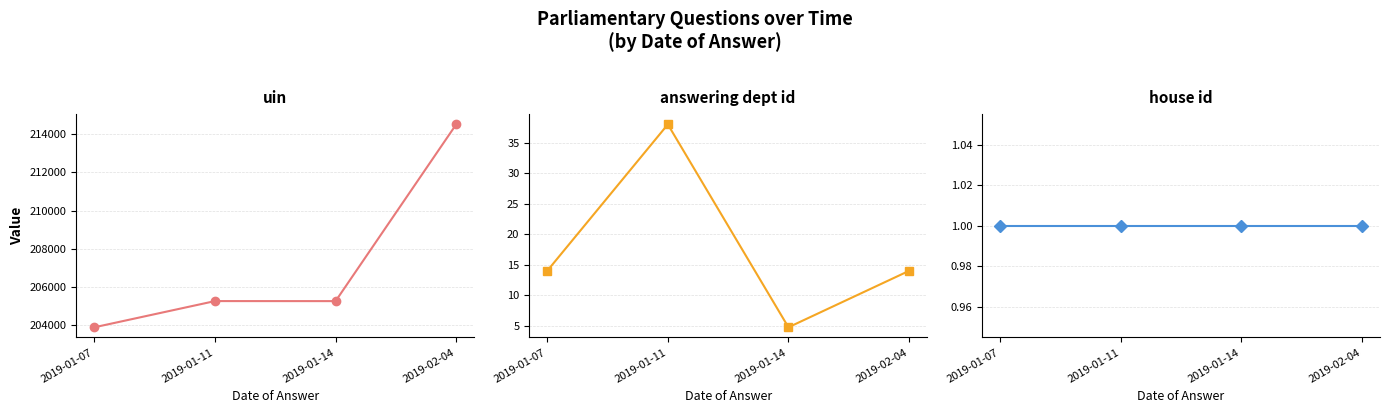

What is the sum of the uin values at 2019-01-14 and 2019-01-07?

409092.5